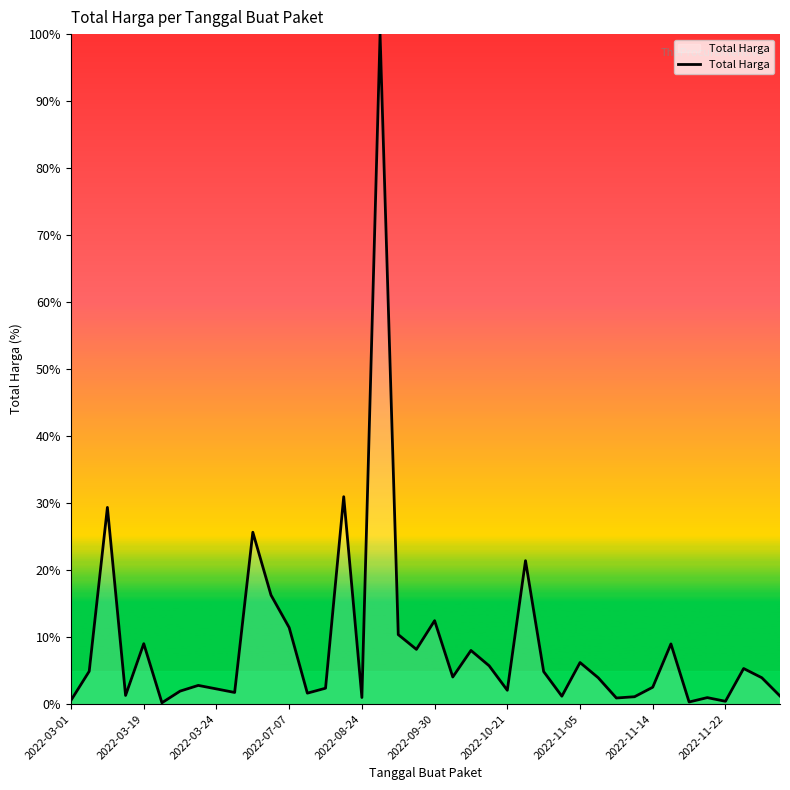

What is the difference between the maximum and minimum values?

99.8